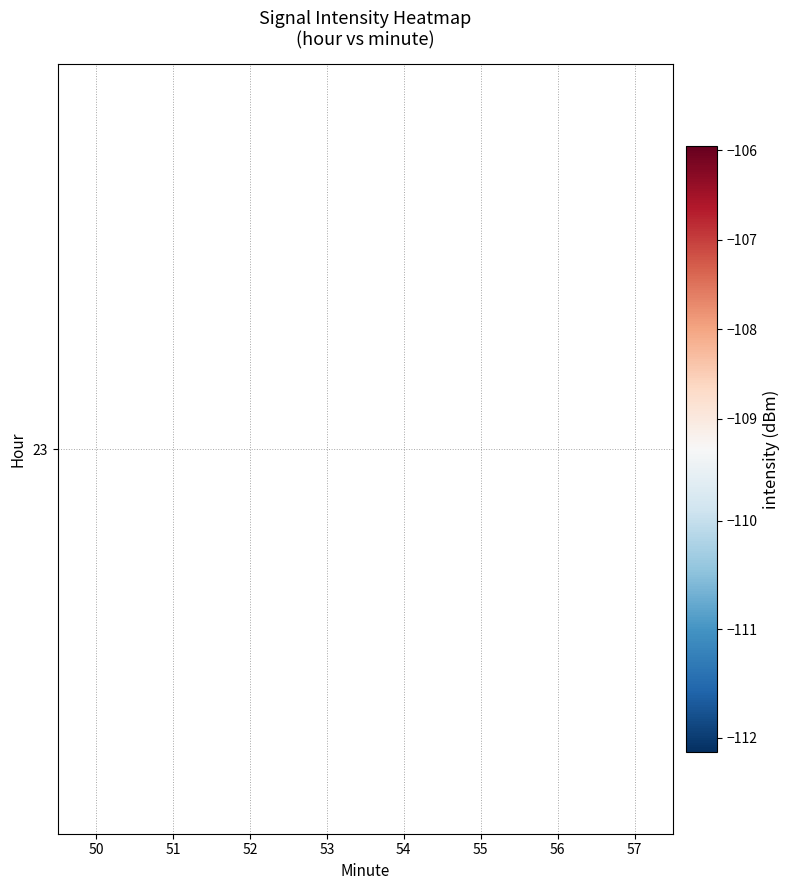

Is it true that the value at 50 is -106.6?

True